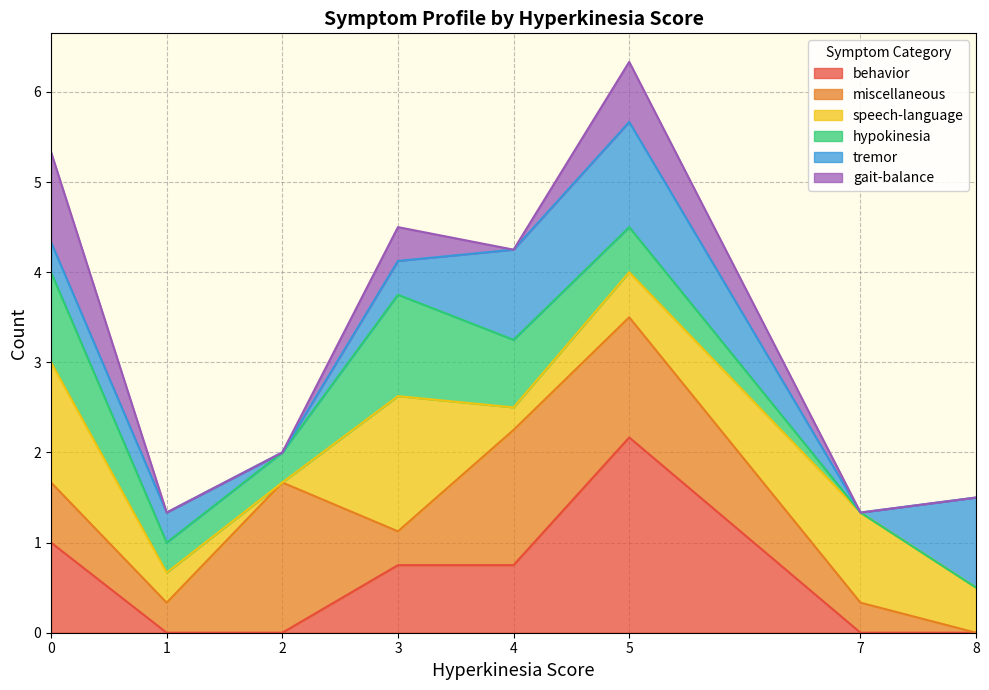

How many times do behavior and gait-balance cross each other?

2